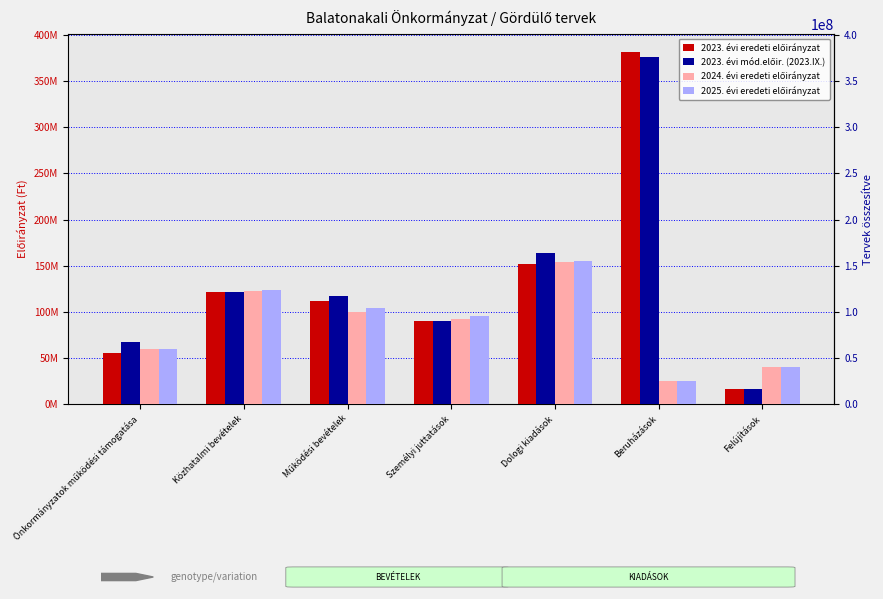

What is the total value across all series at Dologi kiadások?

625094142